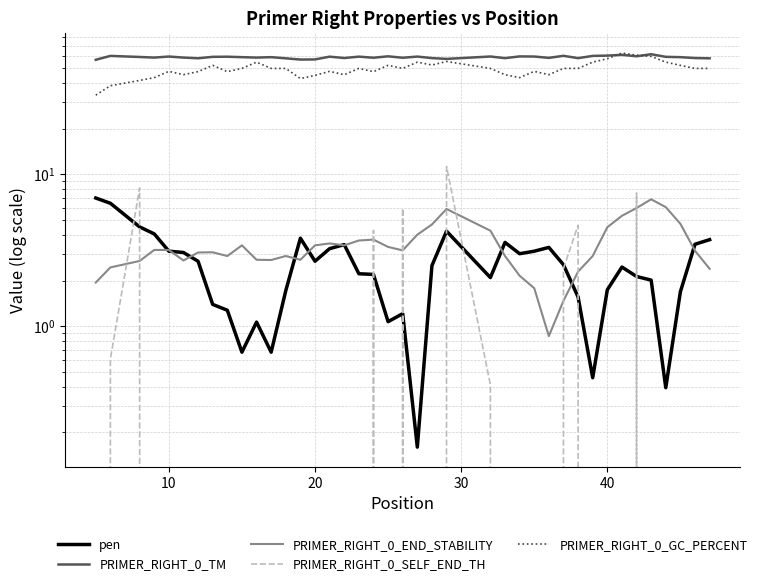

Which series has the largest range (max minus min)?

PRIMER_RIGHT_0_GC_PERCENT